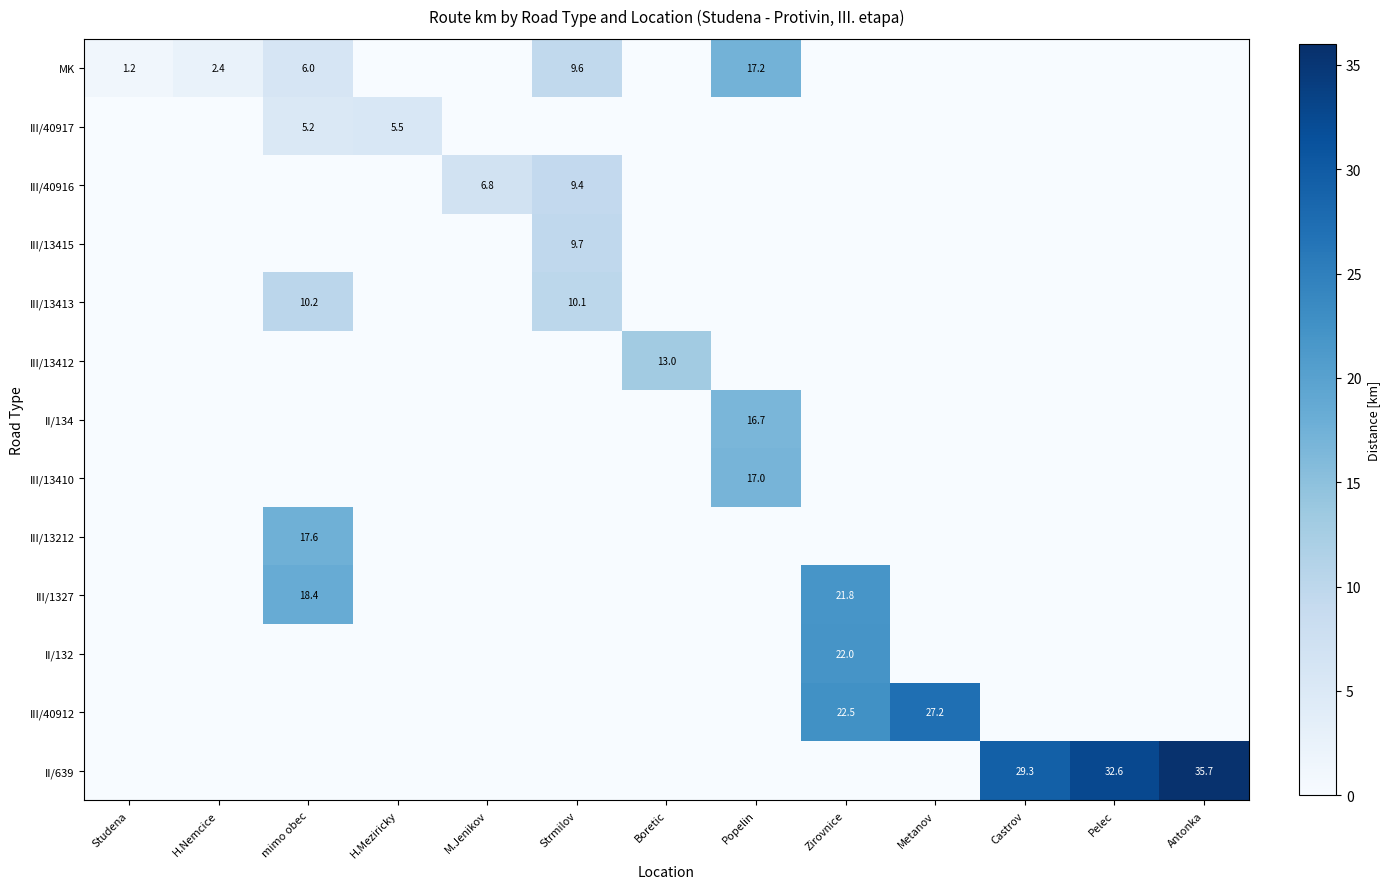

Is the value of II/639 at Antonka greater than the value of II/134 at Popelin?

Yes